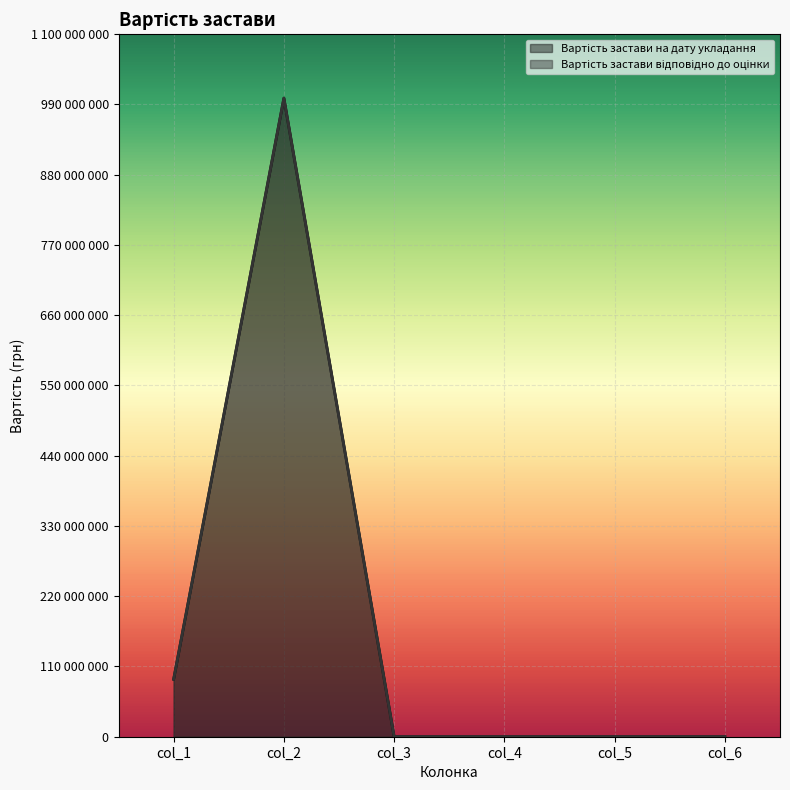

True or false: Вартість застави відповідно до оцінки and Вартість застави на дату укладання intersect in this chart.

False